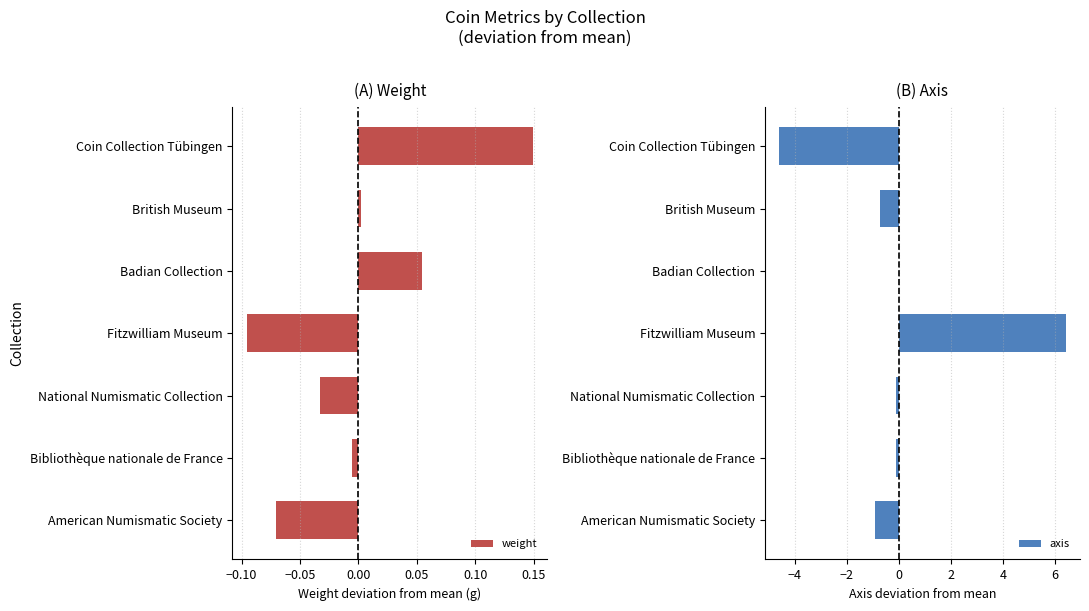

At which label does weight reach its peak?

Coin Collection Tübingen